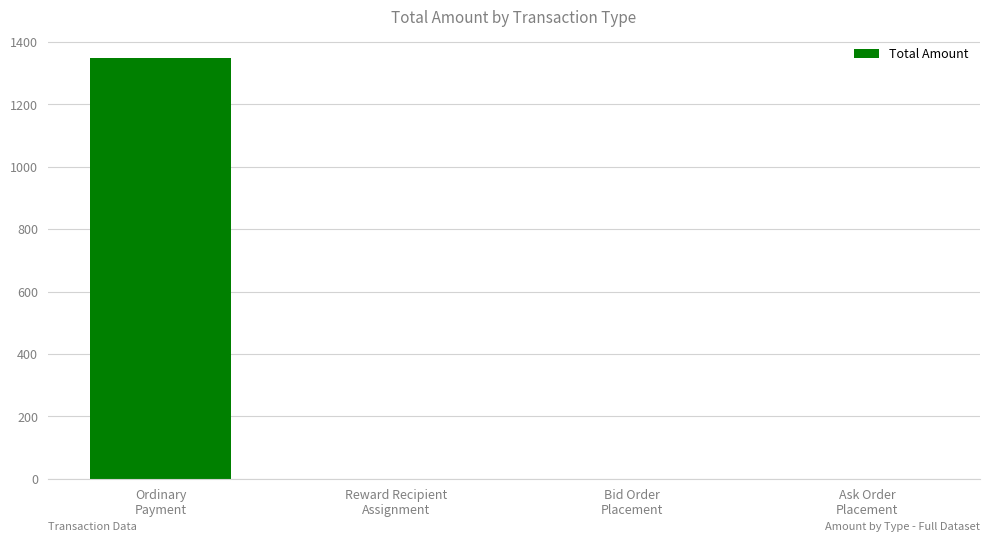

How many values exceed 0?

1